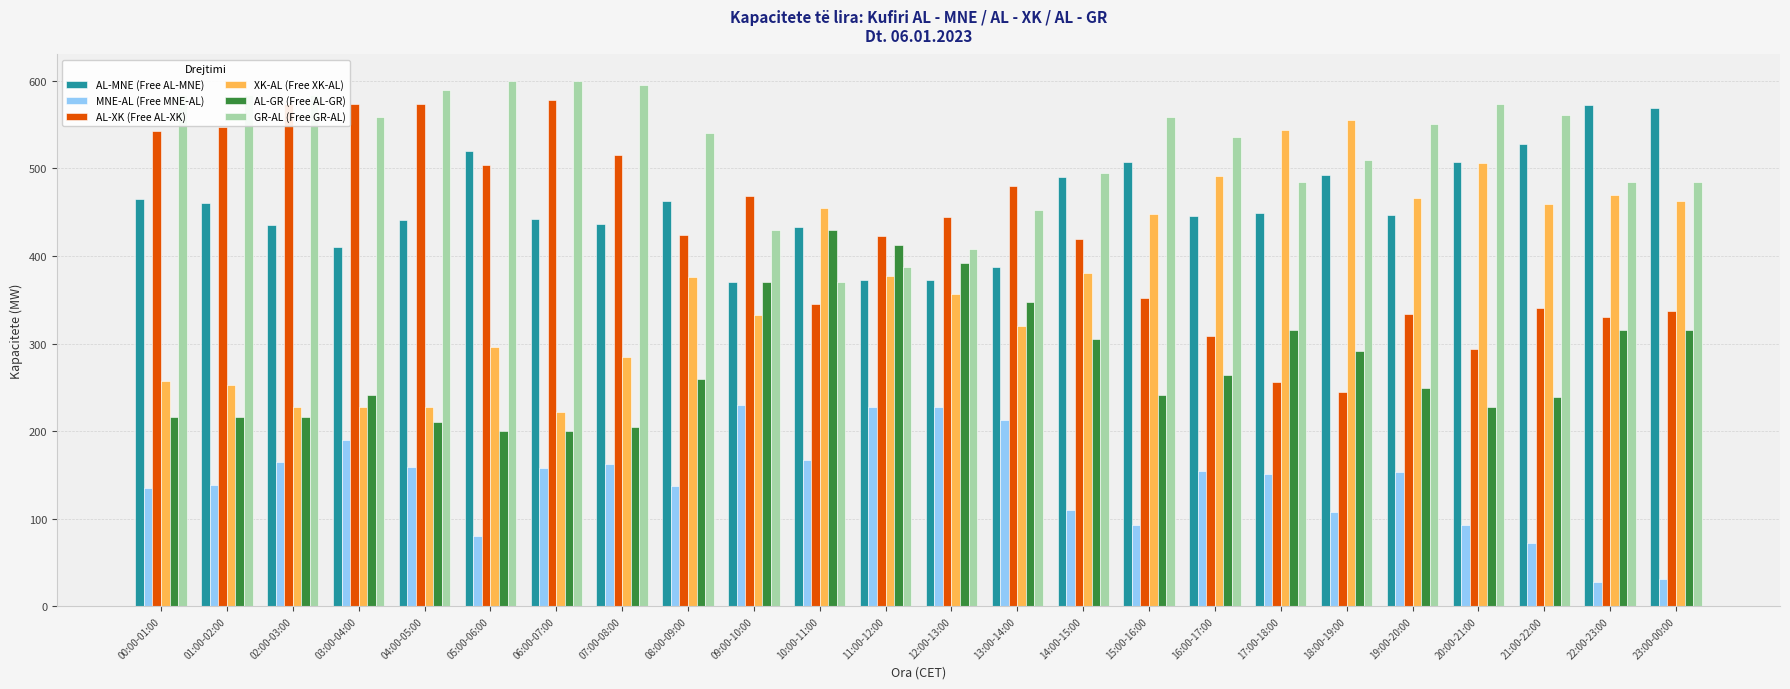

Where does the GR-AL (Free GR-AL) series first go above 551?

00:00-01:00